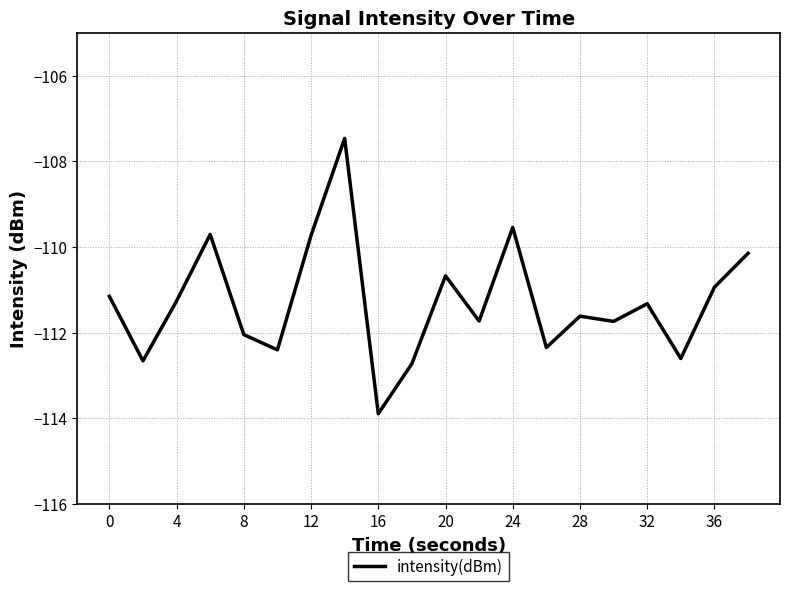

True or false: the data has more than 1 interior local peaks.

True